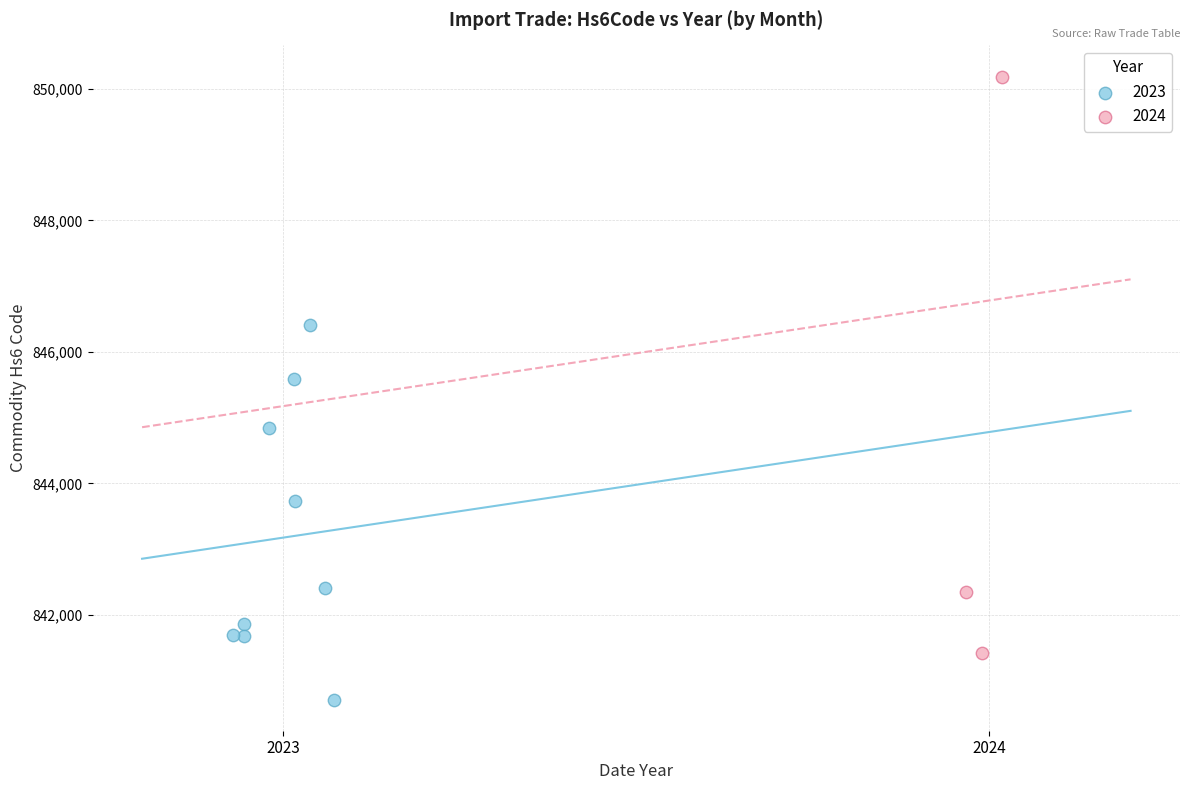

Which series reaches the minimum Y coordinate?

2023